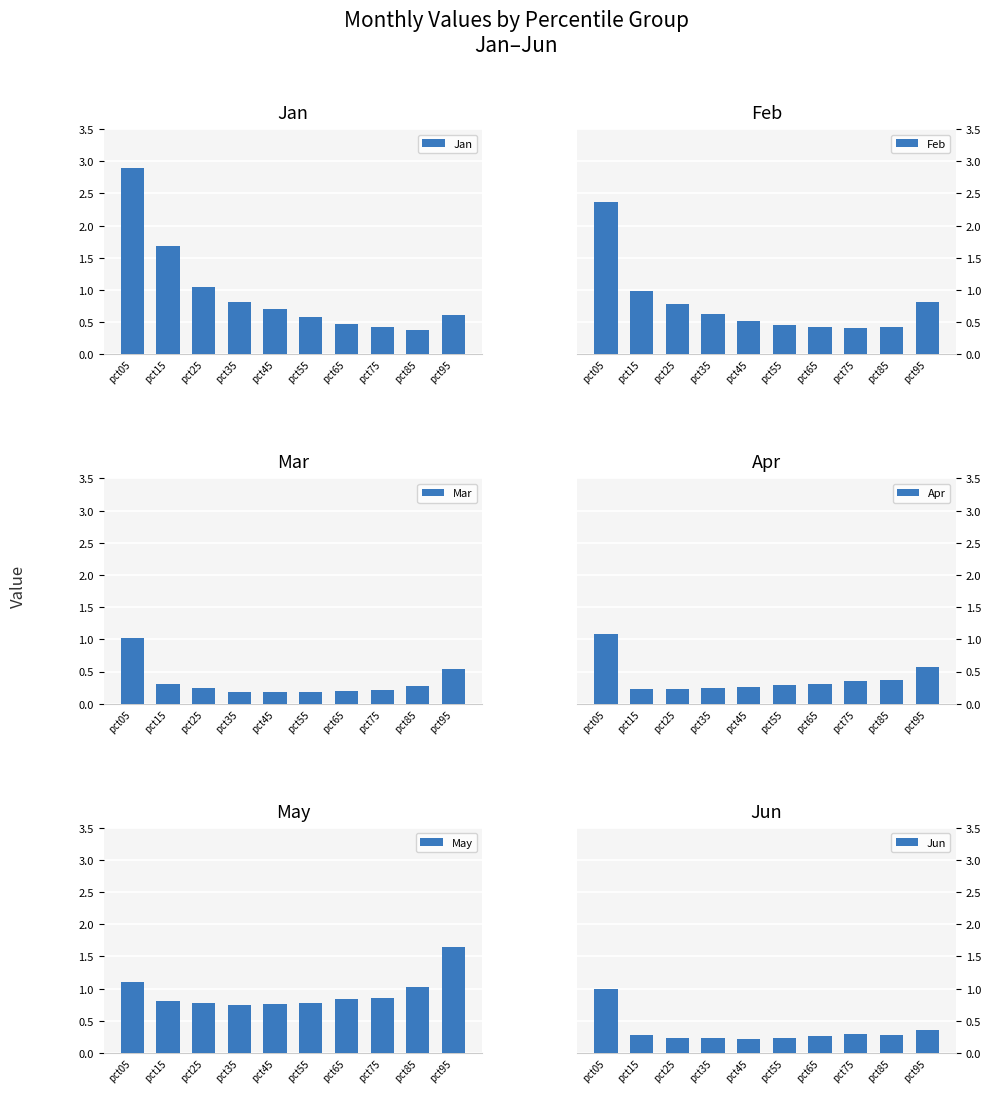

What is the sum of the Mar values at pct25 and pct85?

0.5